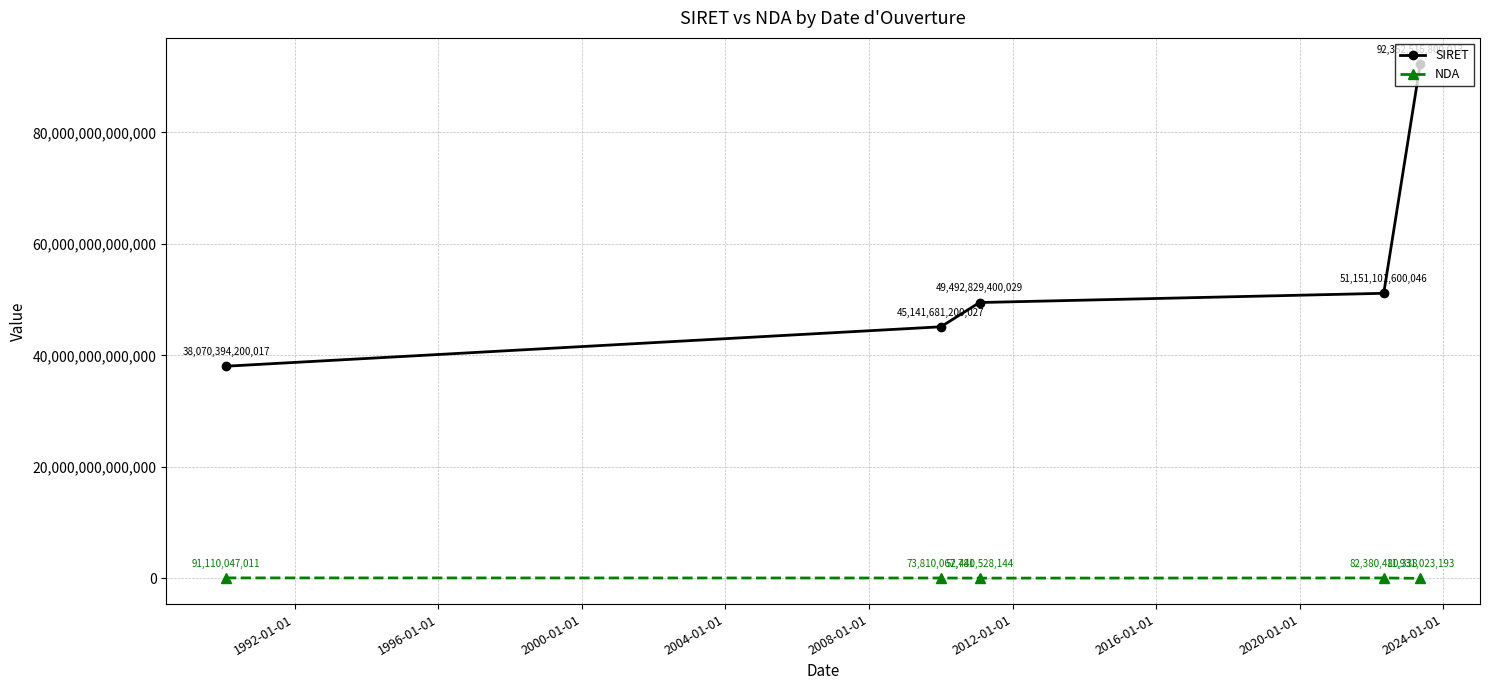

True or false: SIRET has more than 2 points higher than both neighbors.

False